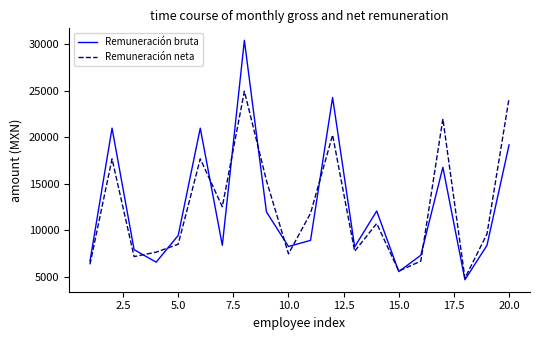

What is the lowest value of the Remuneración bruta series?

4698.9